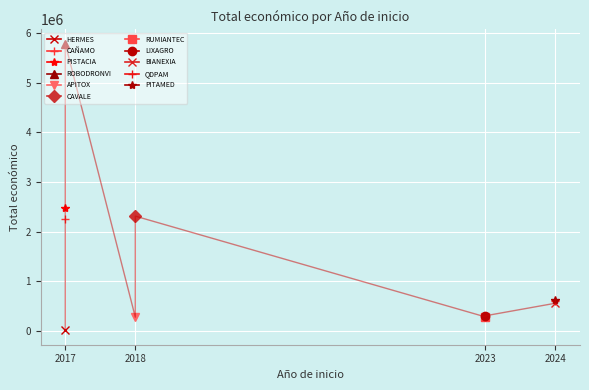

True or false: there are more than 1 points higher than both neighbors.

True